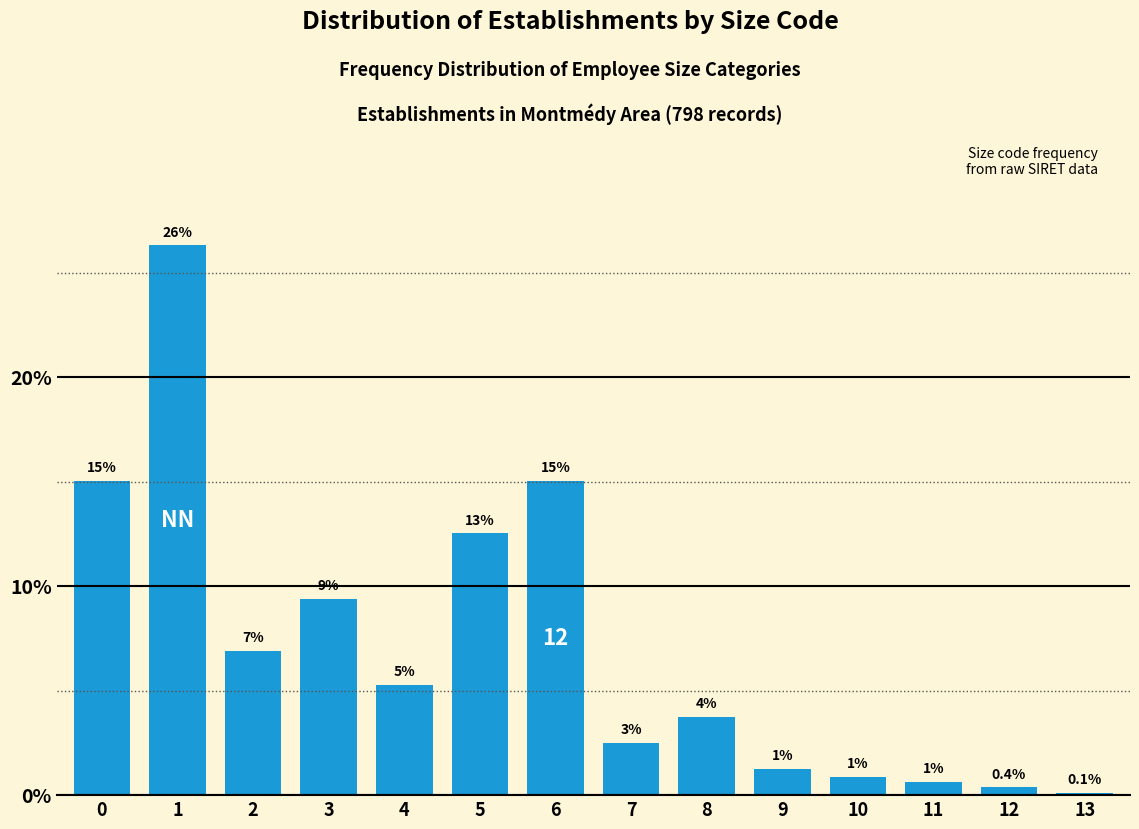

How many bars are there in total?

14